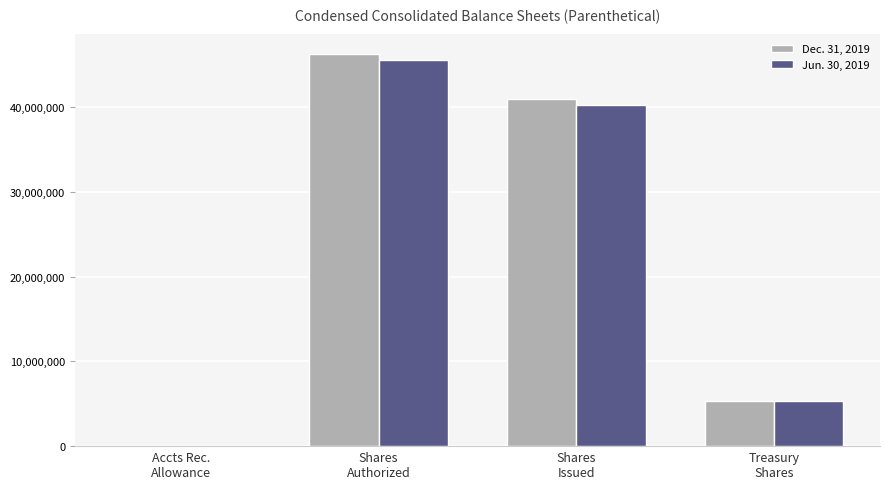

What is the maximum value shown in the chart?

46282173